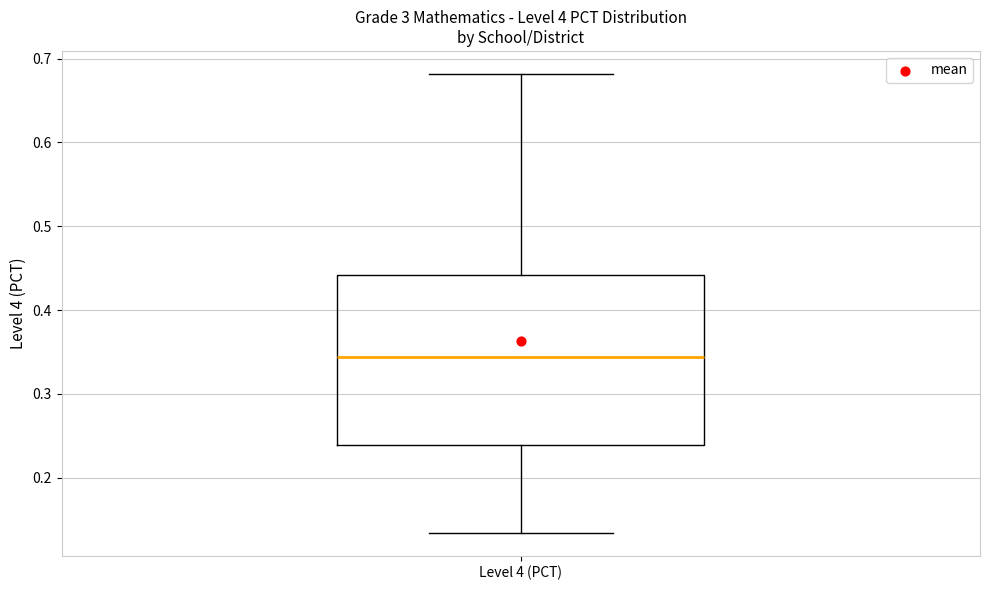

Where does the median line of the box for Level 4 (PCT) sit on the y-axis? The values are not printed on the chart, so give them approximately, as read against the axis.

0.34